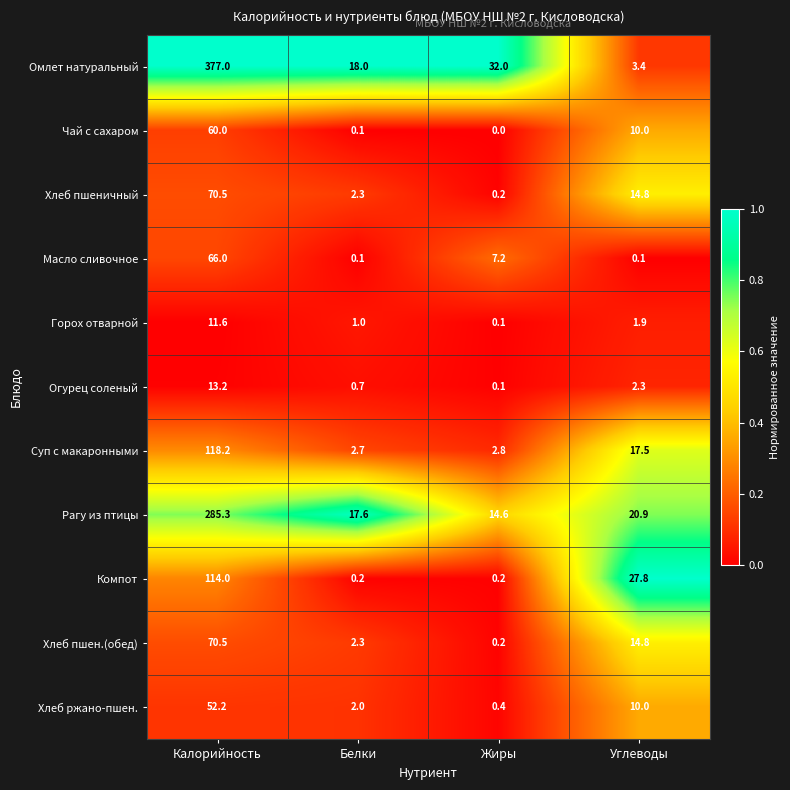

What is the lowest value of the Рагу из птицы series?

14.6